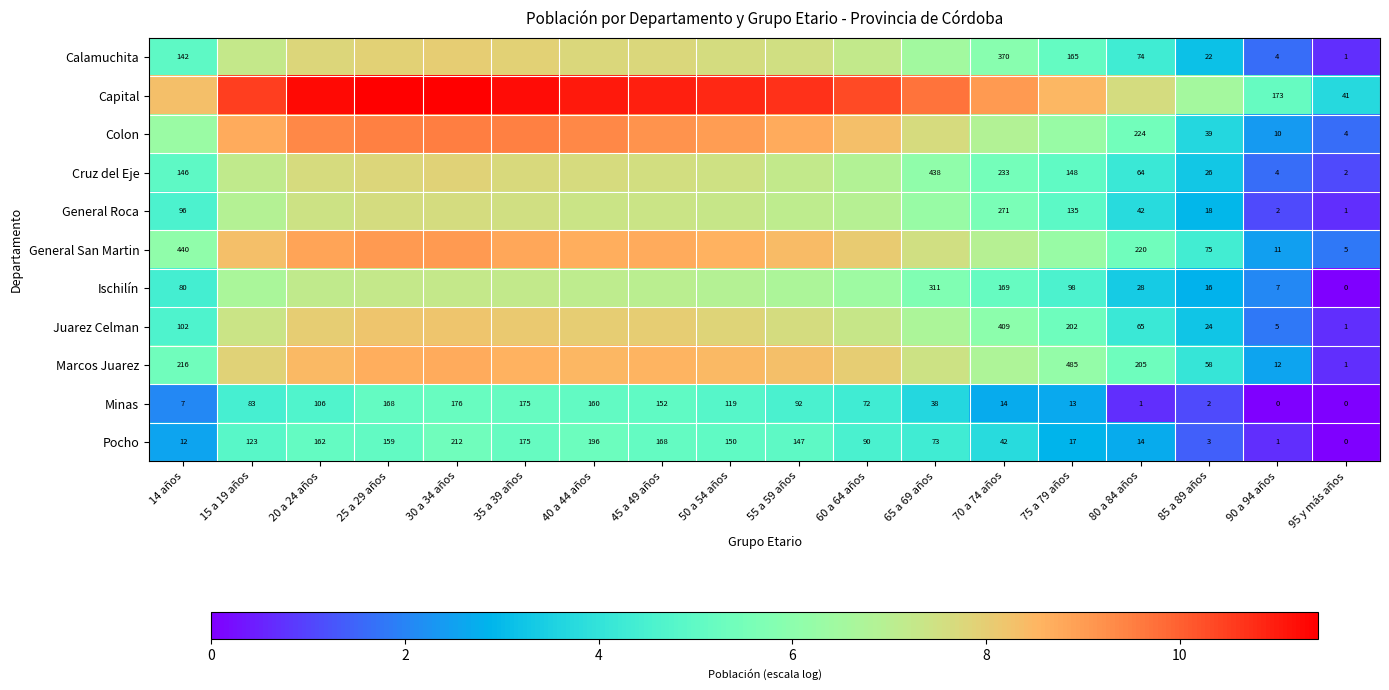

What is the difference between the highest and lowest values at 75 a 79 años?

5.8